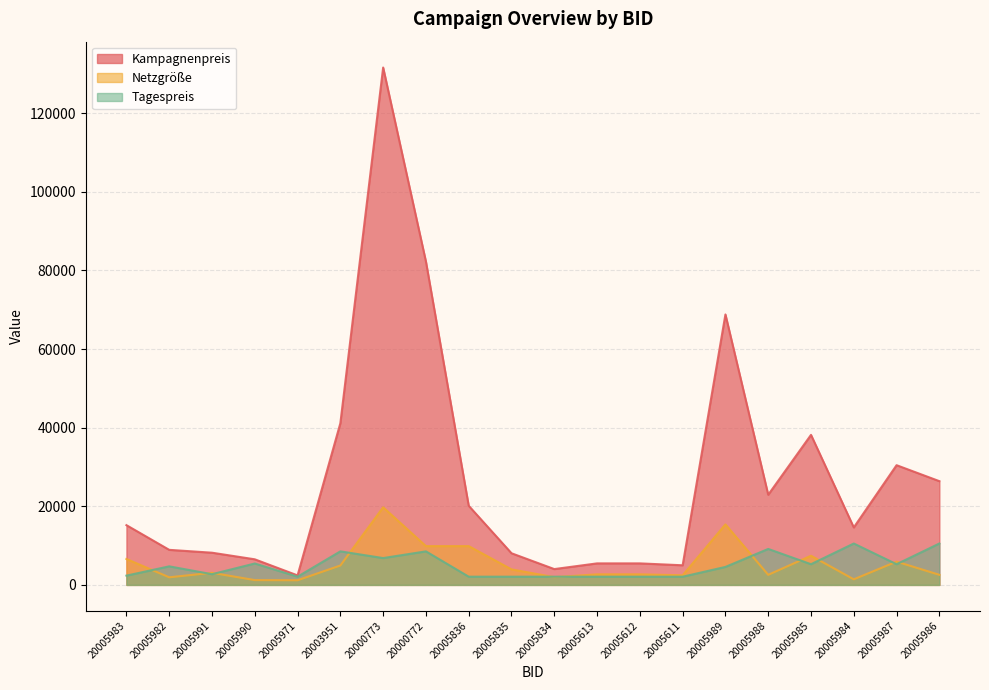

What is the difference between the second highest and minimum values in the Kampagnenpreis series?

79835.0